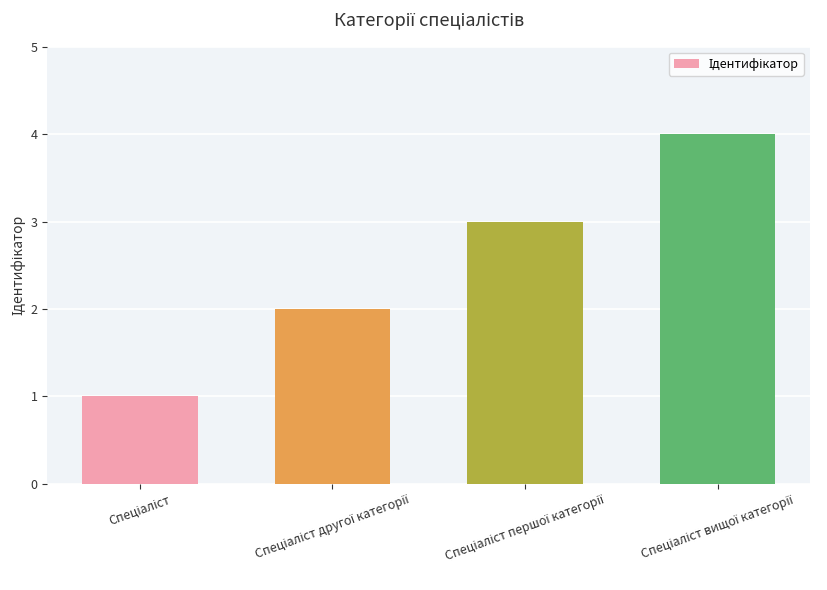

Reading left to right, extract all data points from this chart.

1	2	3	4